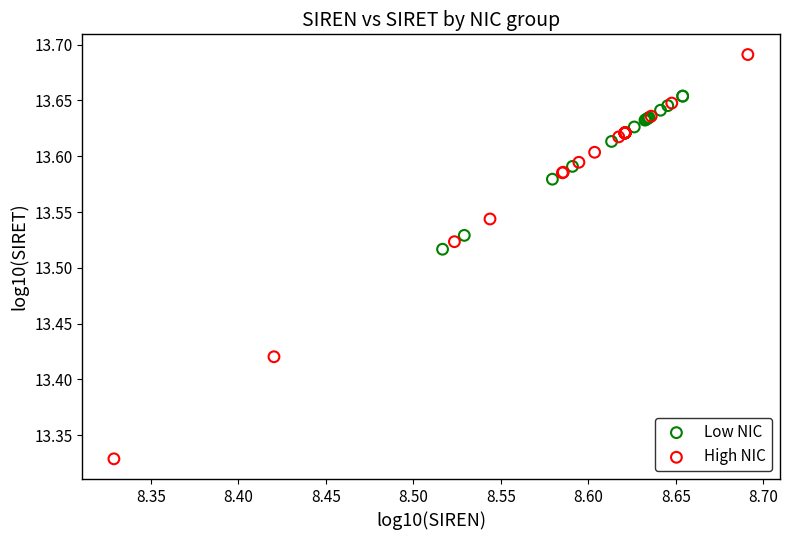

Which series contains the highest Y value?

High NIC